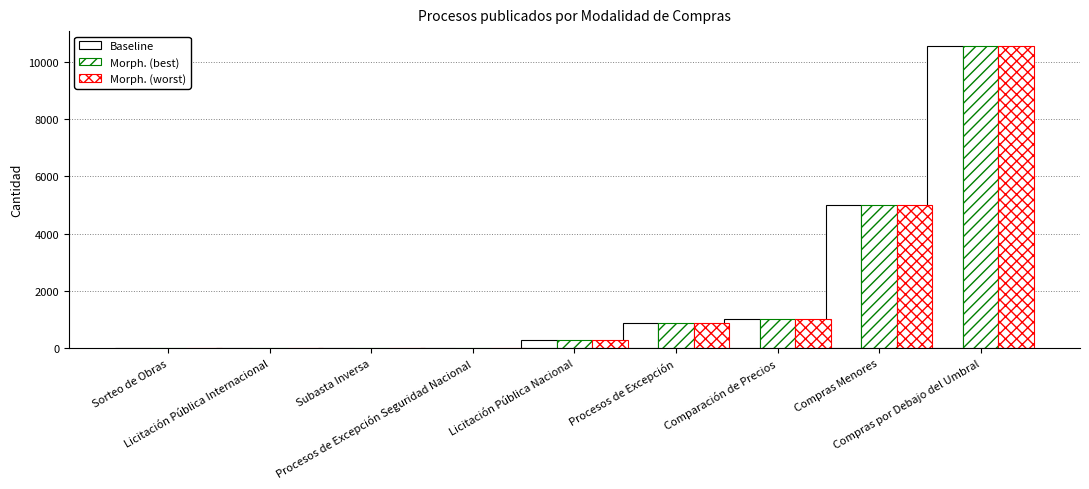

What is the maximum value shown in the chart?

10547